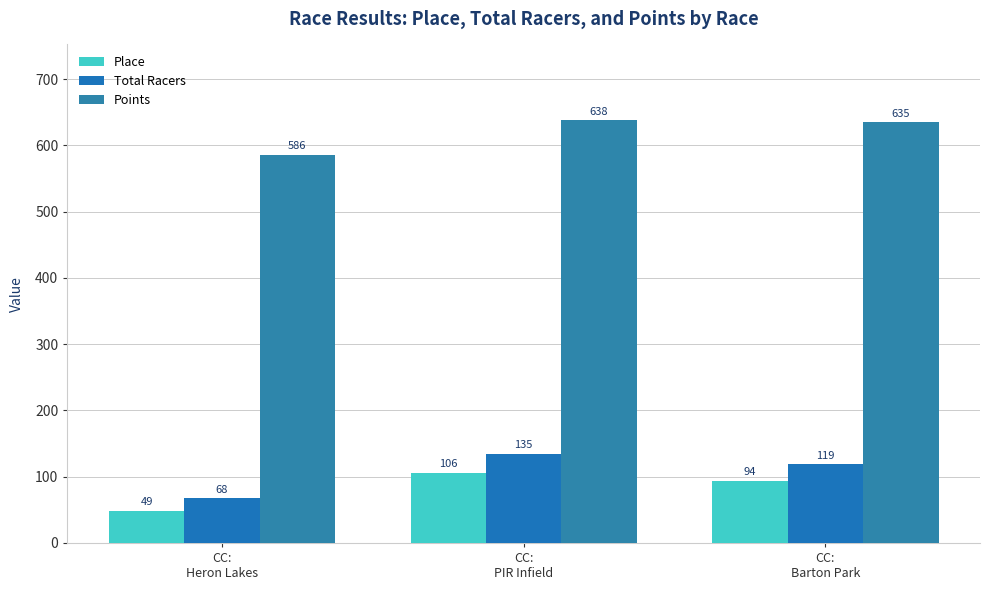

The value of Place at CC:
Heron Lakes is 49.0. True or false?

True